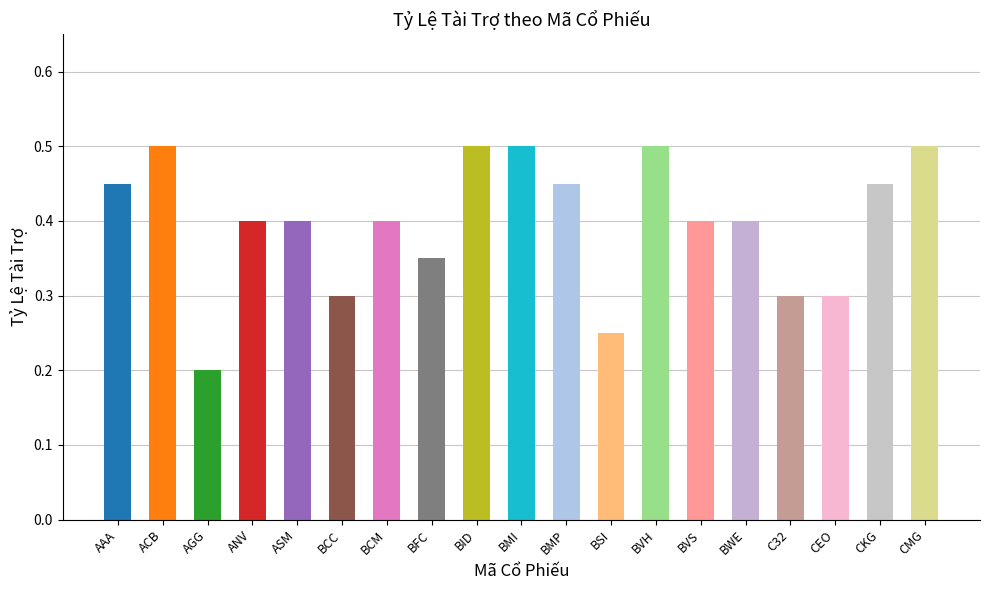

What is the difference between the values at C32 and BWE?

0.1